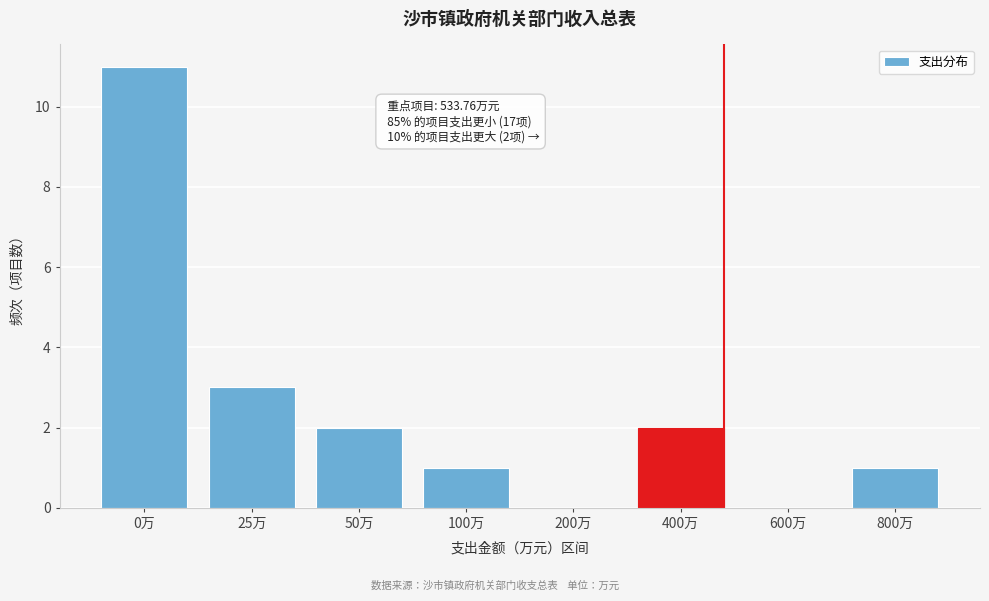

Reading left to right, what are all the values shown in this chart?

0万=11	25万=3	50万=2	100万=1	200万=0	400万=2	600万=0	800万=1